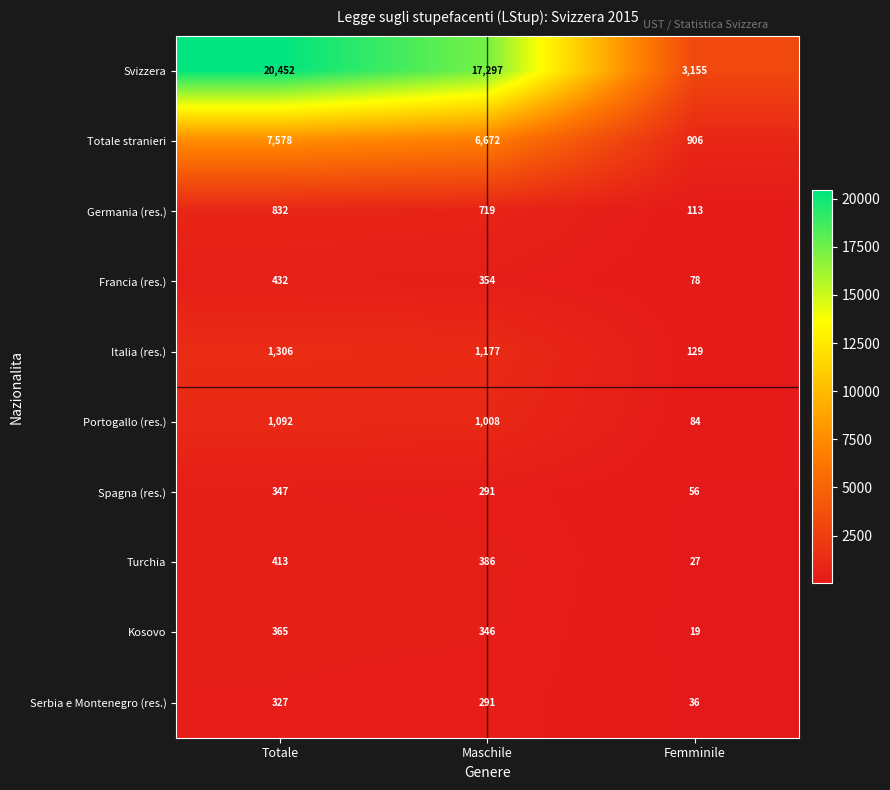

Reading left to right, what are all the values shown in this chart?

Svizzera: 20452	17297	3155
Totale stranieri: 7578	6672	906
Germania (res.): 832	719	113
Francia (res.): 432	354	78
Italia (res.): 1306	1177	129
Portogallo (res.): 1092	1008	84
Spagna (res.): 347	291	56
Turchia: 413	386	27
Kosovo: 365	346	19
Serbia e Montenegro (res.): 327	291	36